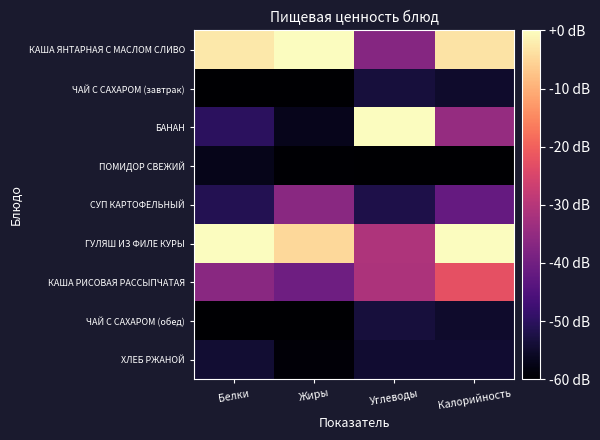

Rank the series at Углеводы from highest to lowest value.

БАНАН, ГУЛЯШ ИЗ ФИЛЕ КУРЫ, КАША РИСОВАЯ РАССЫПЧАТАЯ, КАША ЯНТАРНАЯ С МАСЛОМ СЛИВО, СУП КАРТОФЕЛЬНЫЙ, ЧАЙ С САХАРОМ (завтрак), ЧАЙ С САХАРОМ (обед), ХЛЕБ РЖАНОЙ, ПОМИДОР СВЕЖИЙ